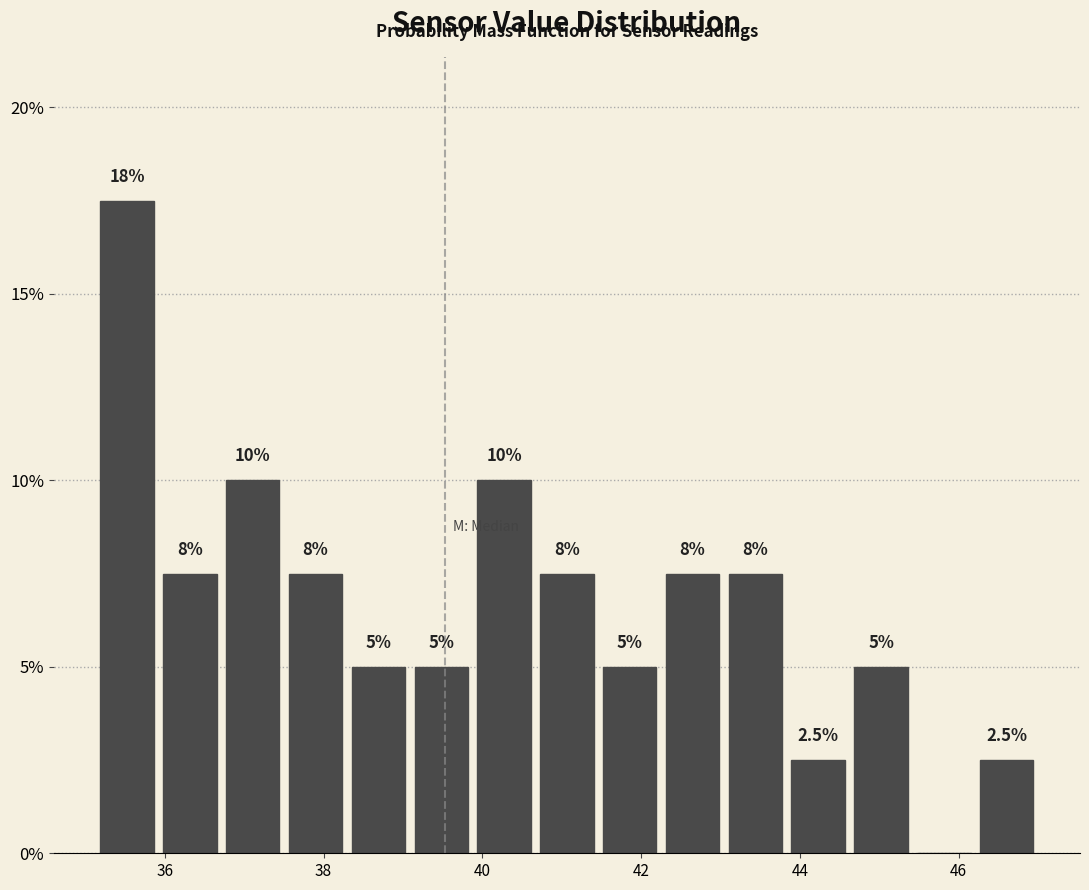

Read against the x-axis, roughly where is the centre of the tallest bar?

35.6